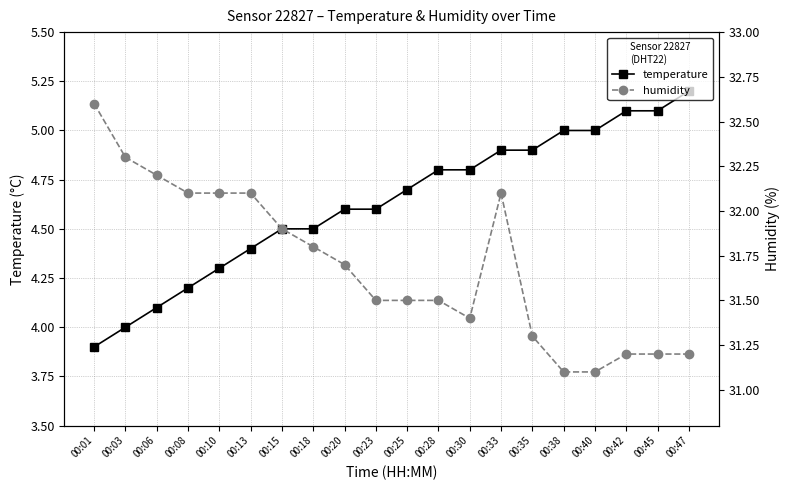

What is the lowest value of the humidity series?

31.1